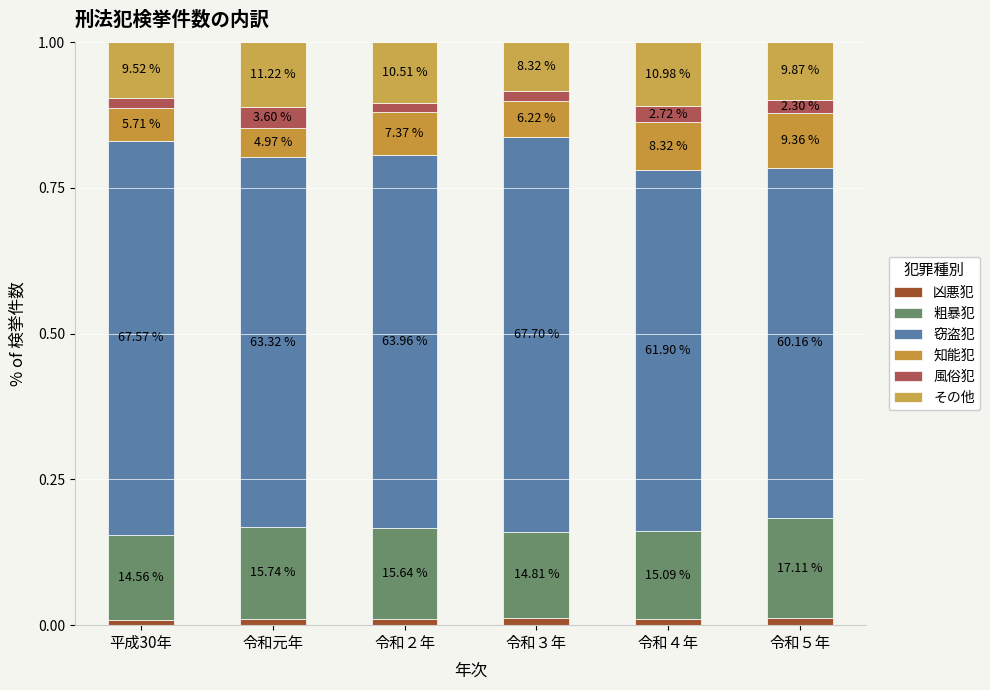

What is the label of the 5th bar from the right?

令和元年